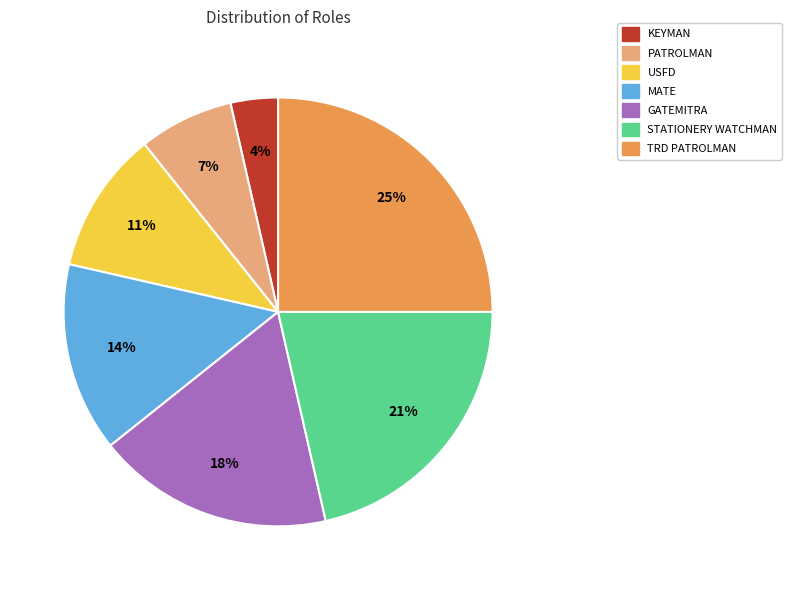

Which has a higher value, STATIONERY WATCHMAN or TRD PATROLMAN?

TRD PATROLMAN